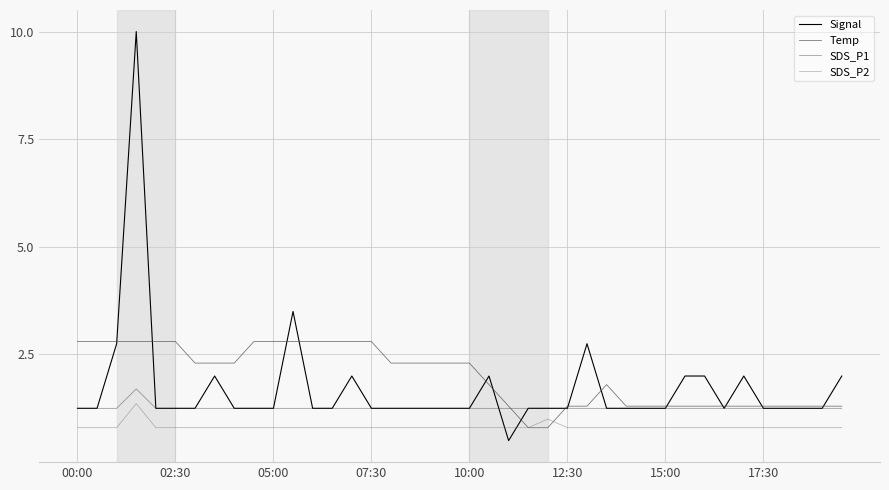

After their last crossing, which series has the higher values: Signal or Temp?

Signal